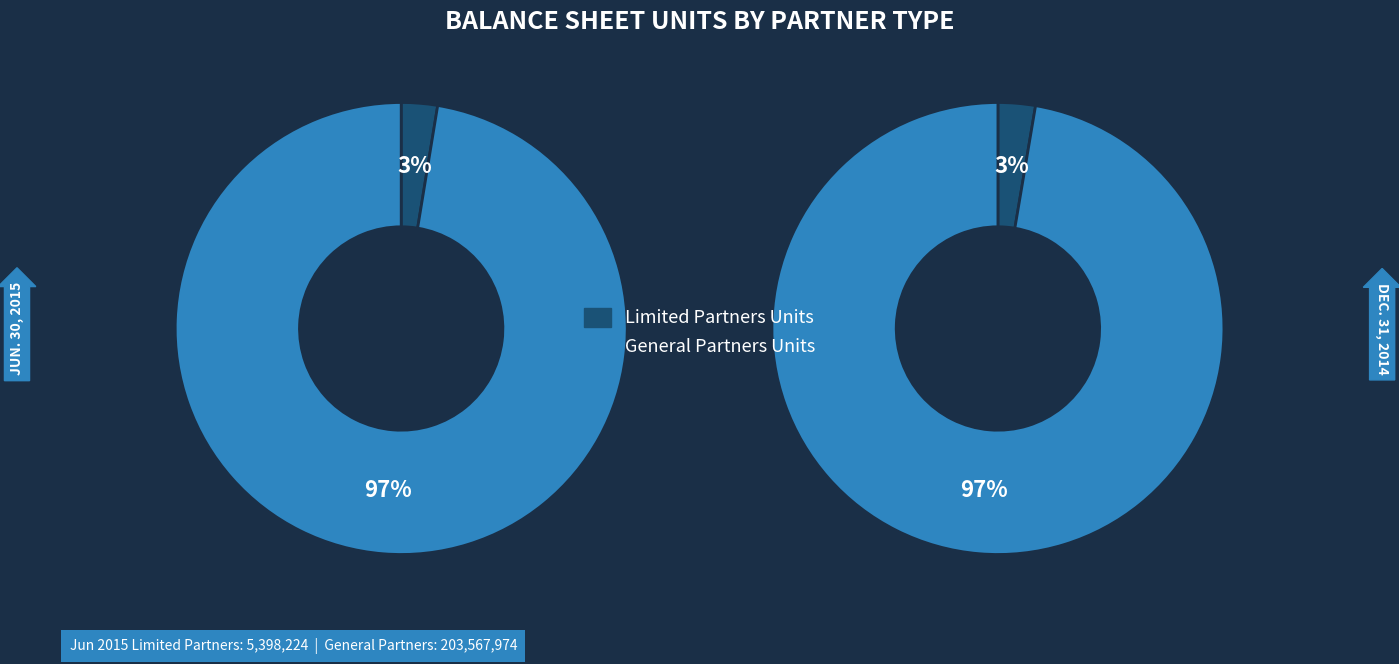

What percentage is the General Partners Units slice, to the nearest percent?

97%